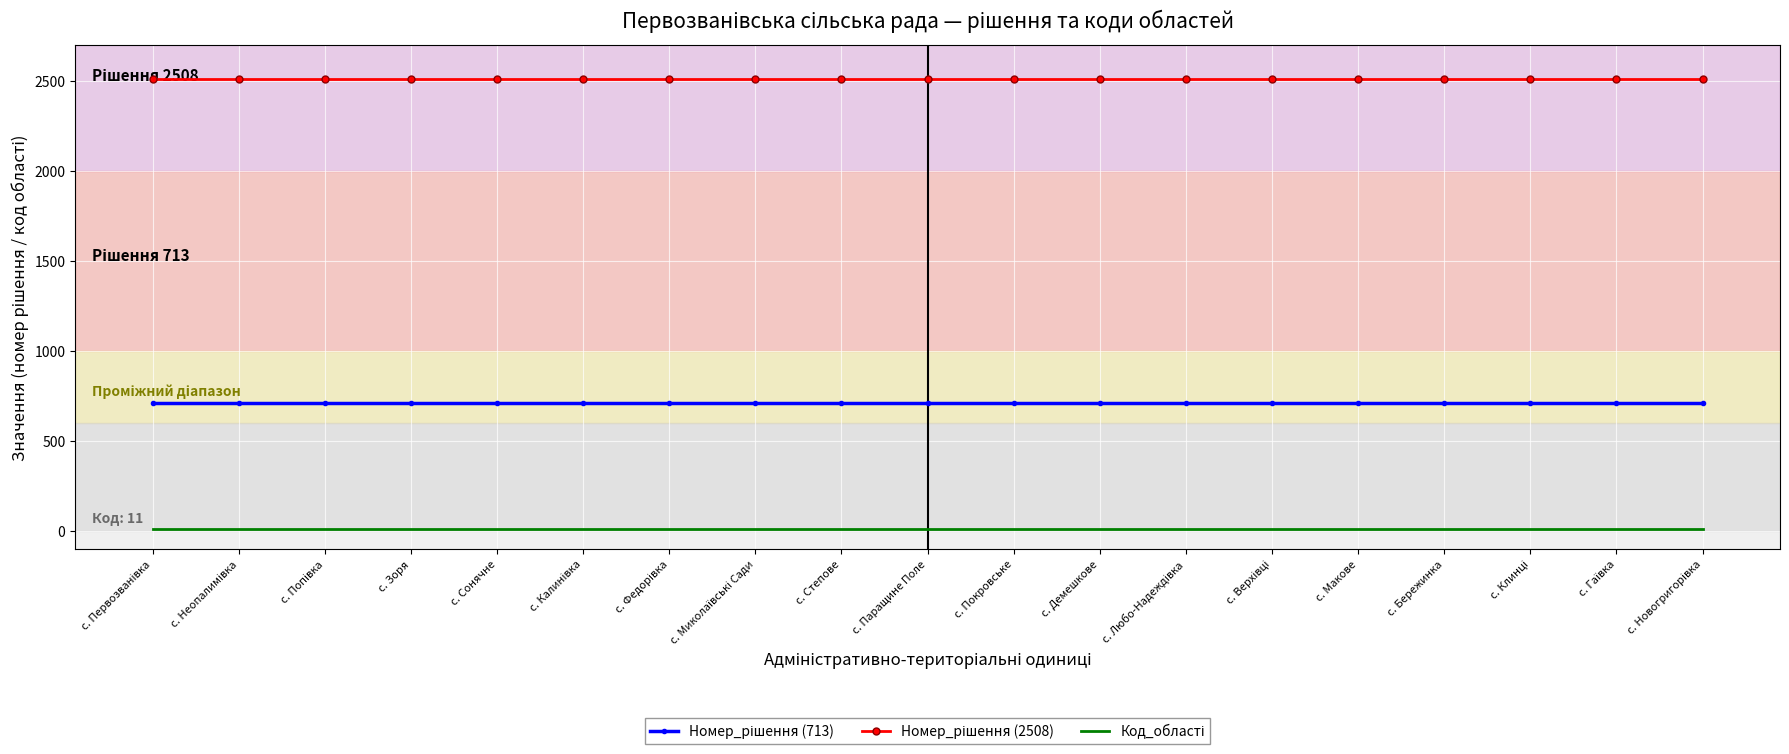

What is the greatest value displayed?

2508